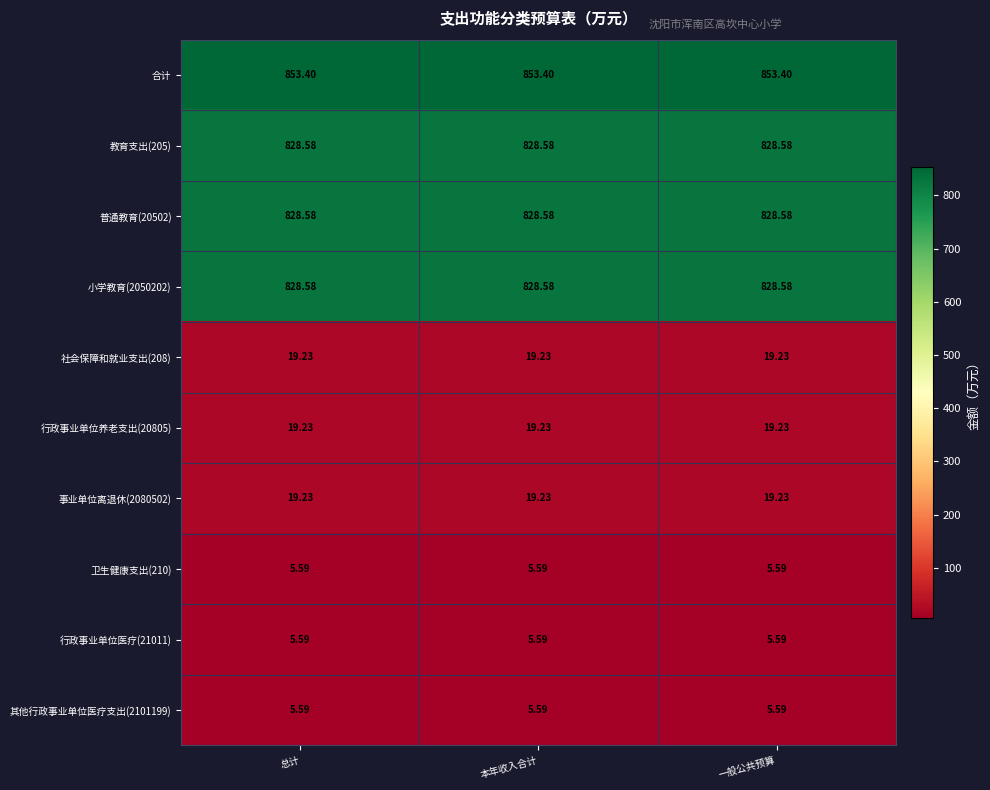

Is the value of 普通教育(20502) at 总计 greater than the value of 行政事业单位医疗(21011) at 总计?

Yes